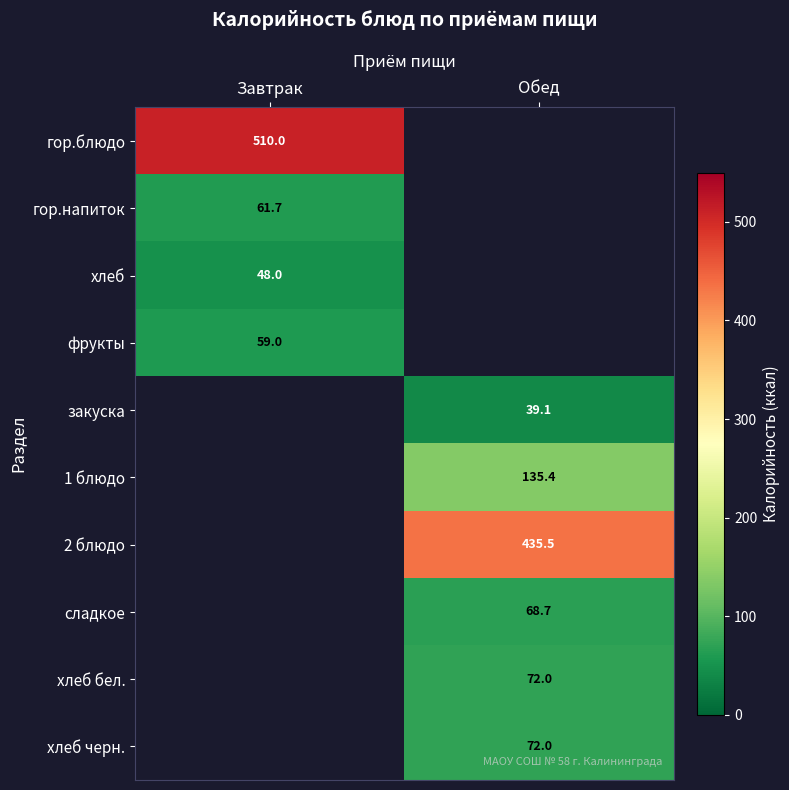

Is it true that гор.напиток equals 14.7 at Завтрак?

False